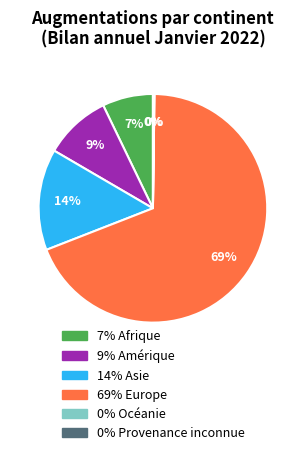

Does any single category account for the majority?

Yes